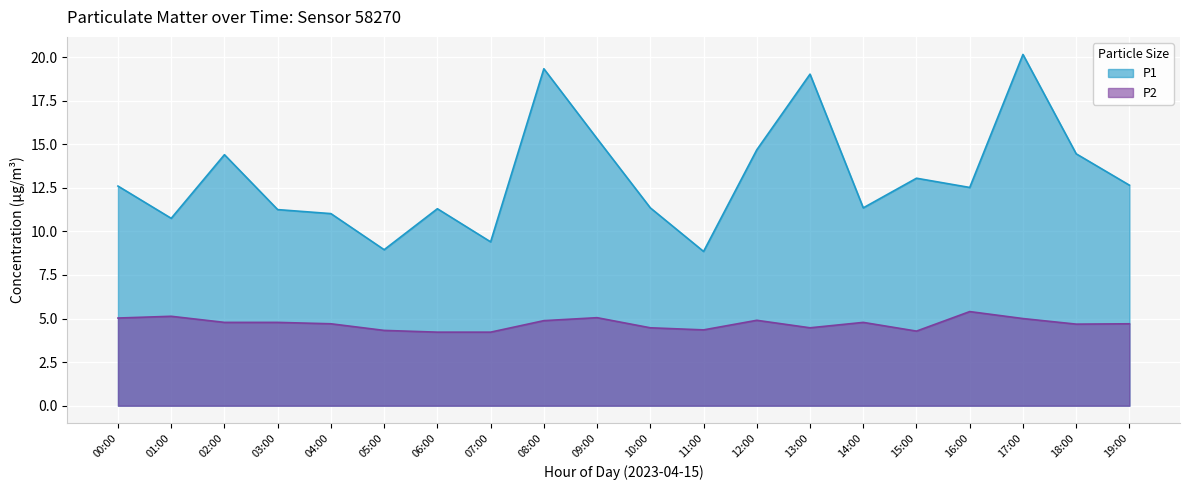

Count the number of data series in this chart.

2